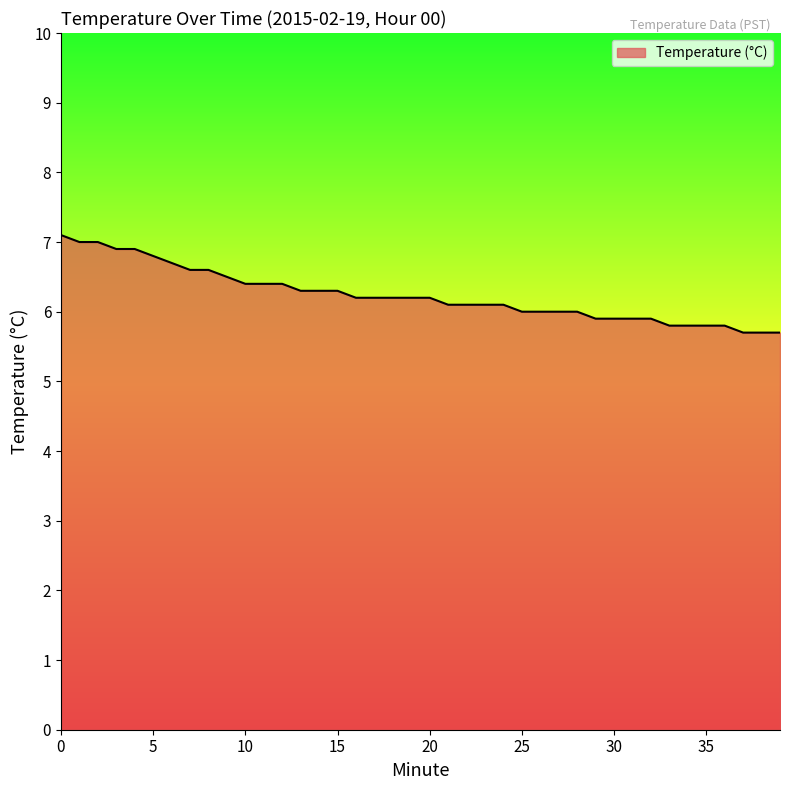

What is the greatest value displayed?

7.1